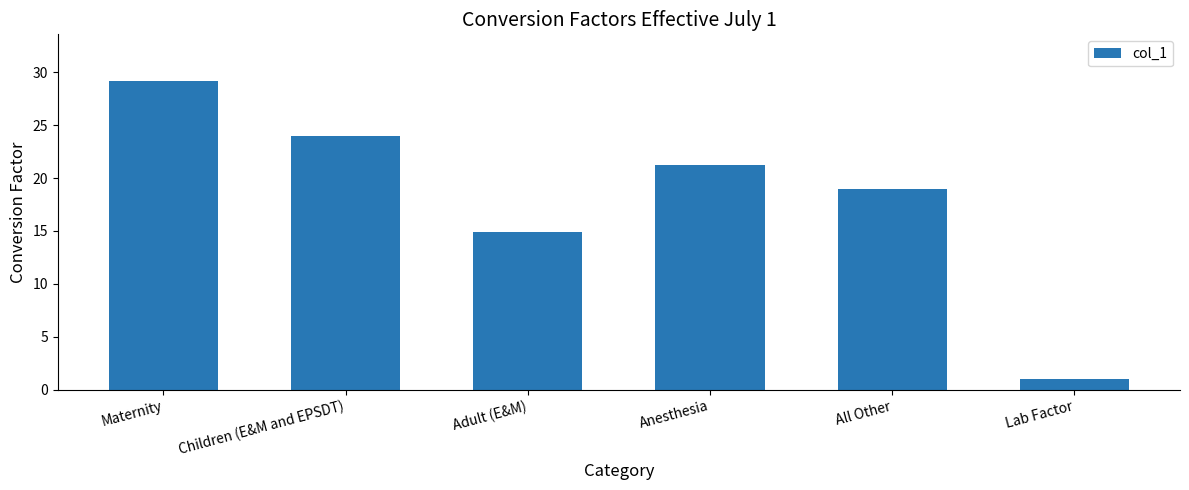

At which category does the chart reach its minimum across all series?

Lab Factor